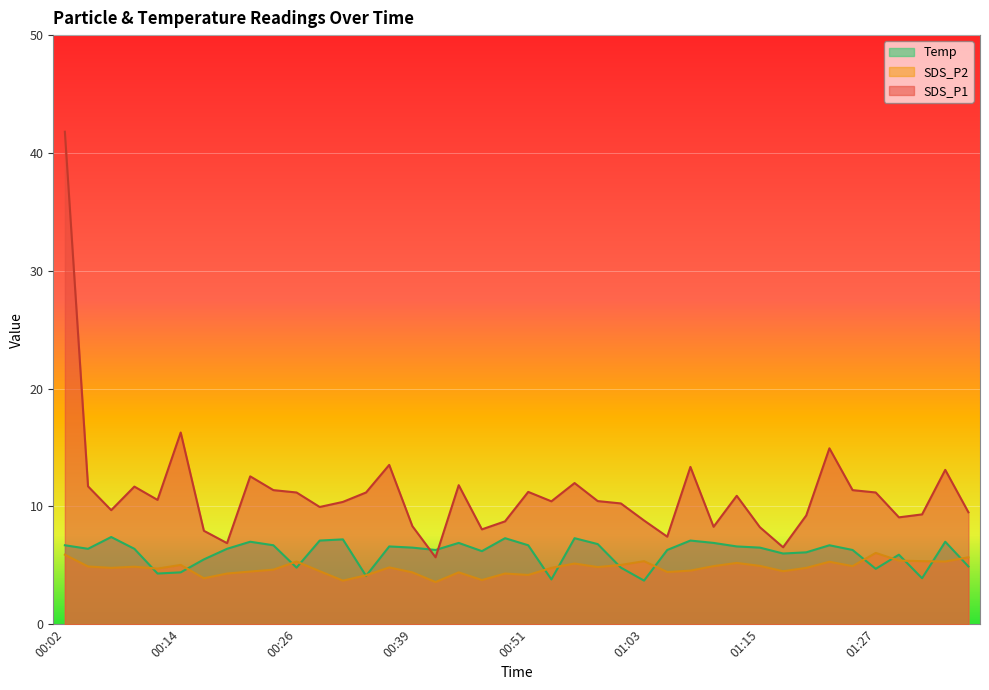

Which series has the largest range (max minus min)?

SDS_P1